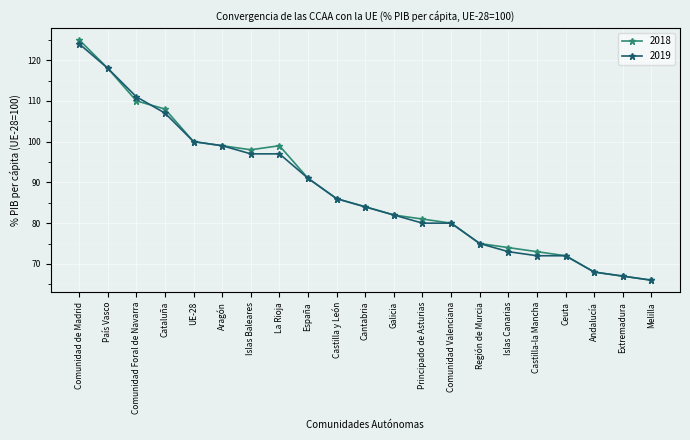

True or false: 2018 has a value of 99 at Aragón.

True